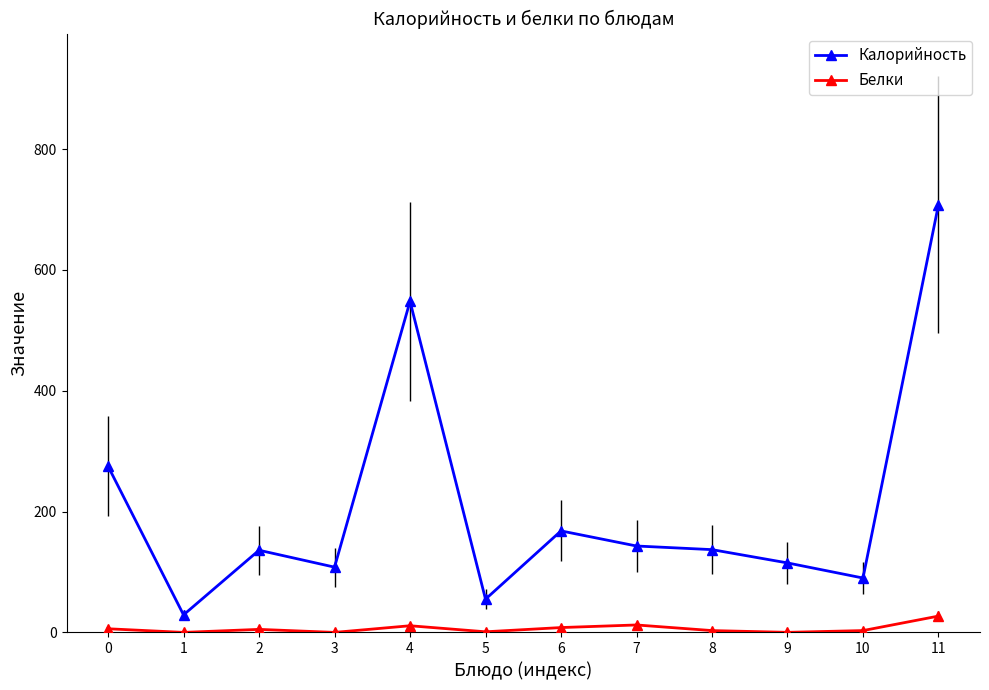

True or false: Белки and Калорийность cross at least once.

False